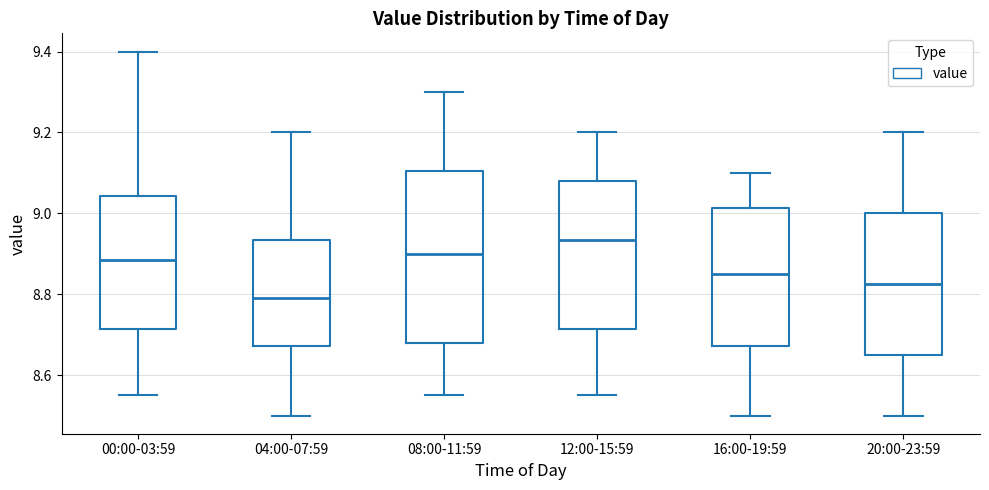

Which box is the tallest, from its lower edge to its upper edge?

08:00-11:59